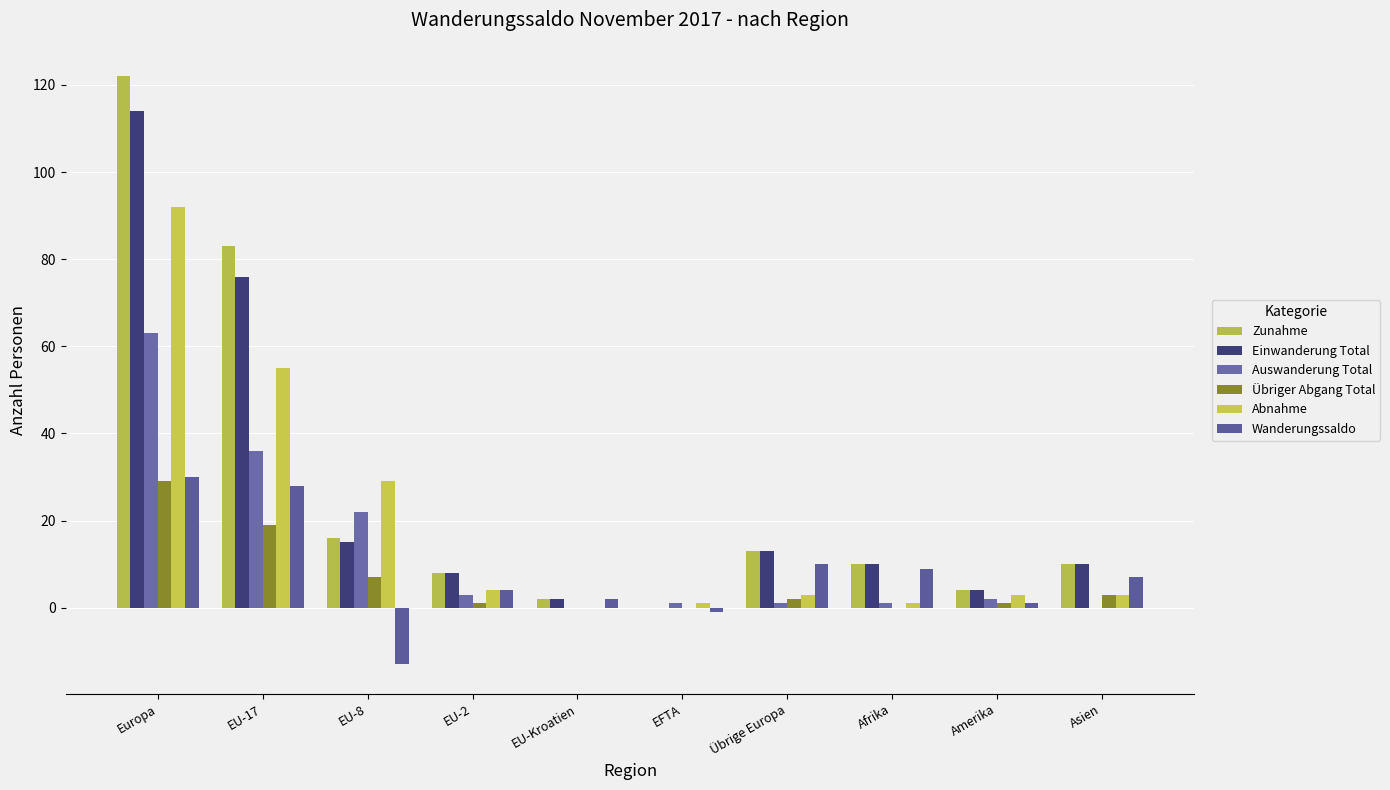

Is it true that Auswanderung Total equals 1 at EU-2?

False